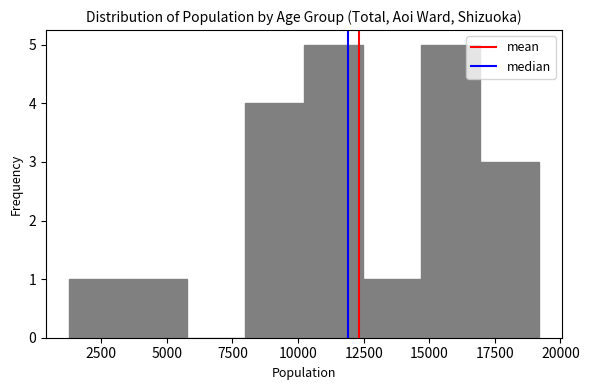

Reading left to right, transcribe this chart: for each bar, give the range it covers on the x-axis and its height. Neither the bar edges nor the heights are printed on the chart, so give them approximately, as read against the axes.

1500 to 3500: 1
3500 to 6000: 1
6000 to 8000: 0
8000 to 10000: 4
10000 to 12500: 5
12500 to 14500: 1
14500 to 17000: 5
17000 to 19000: 3